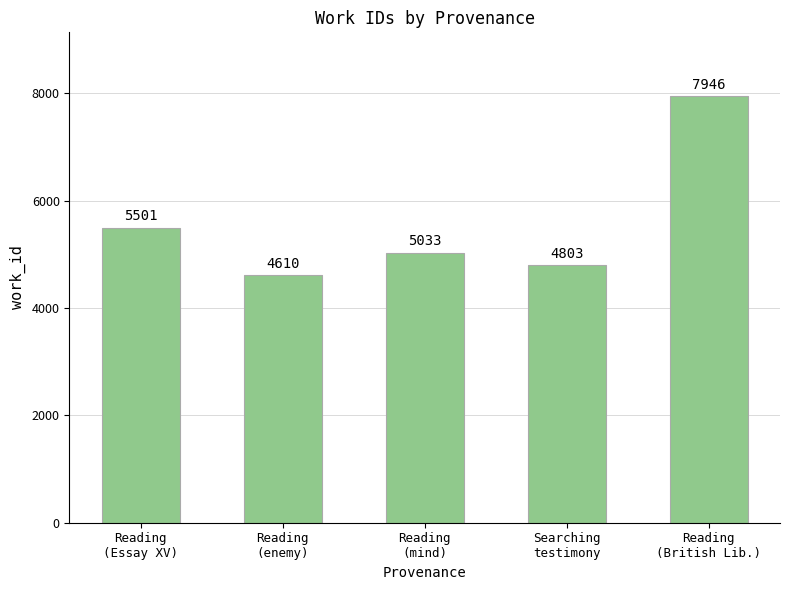

What position from the right is Reading
(mind)?

3